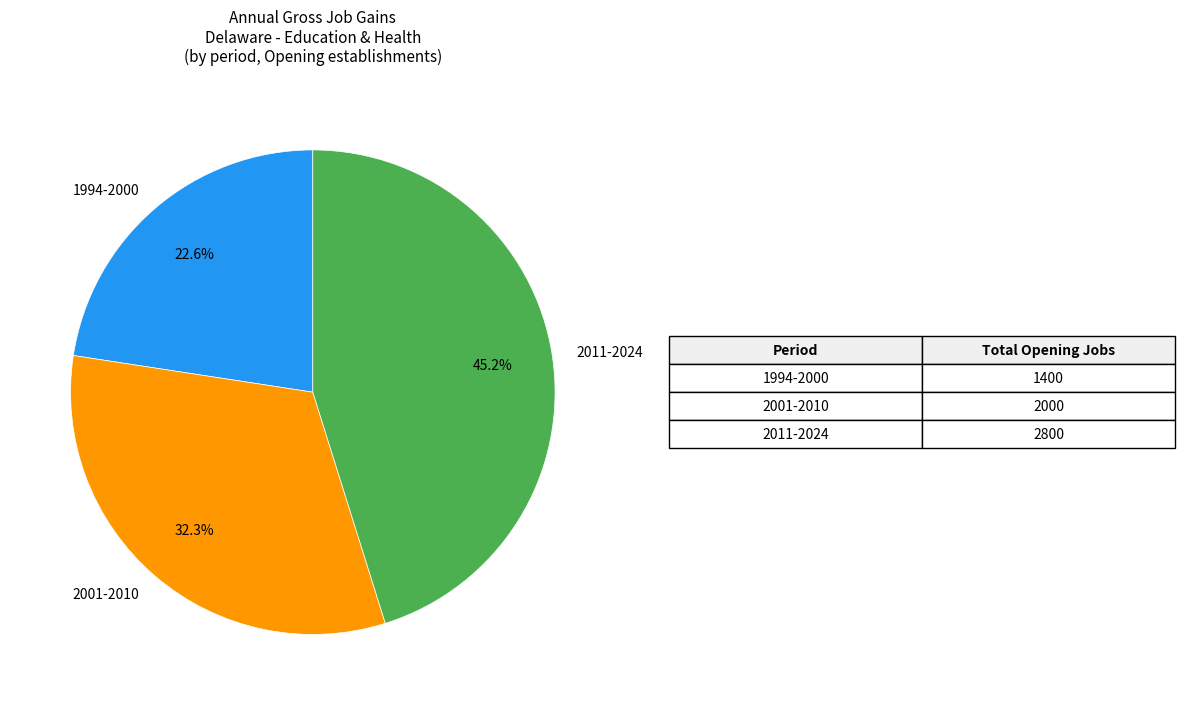

How many slices are in this pie chart?

3